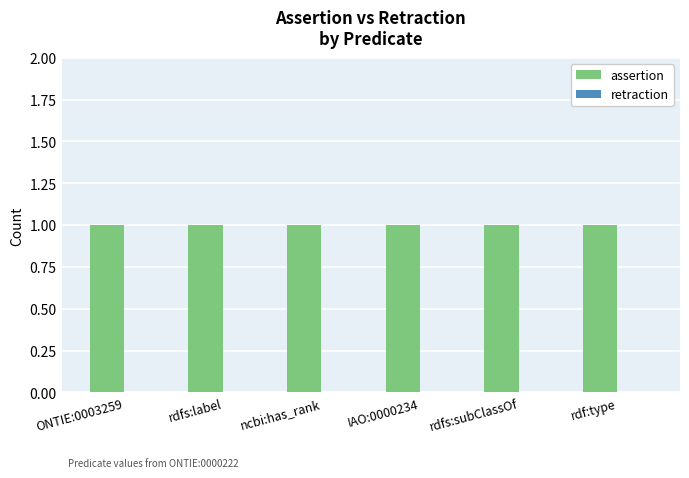

What is the label of the 1st bar from the right?

rdf:type